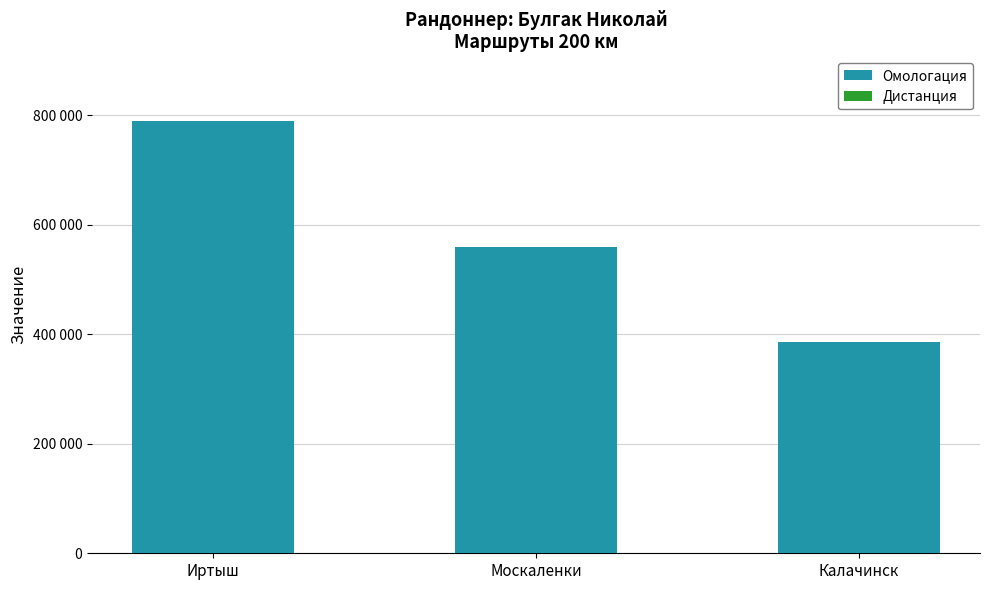

What position from the left is Калачинск?

3